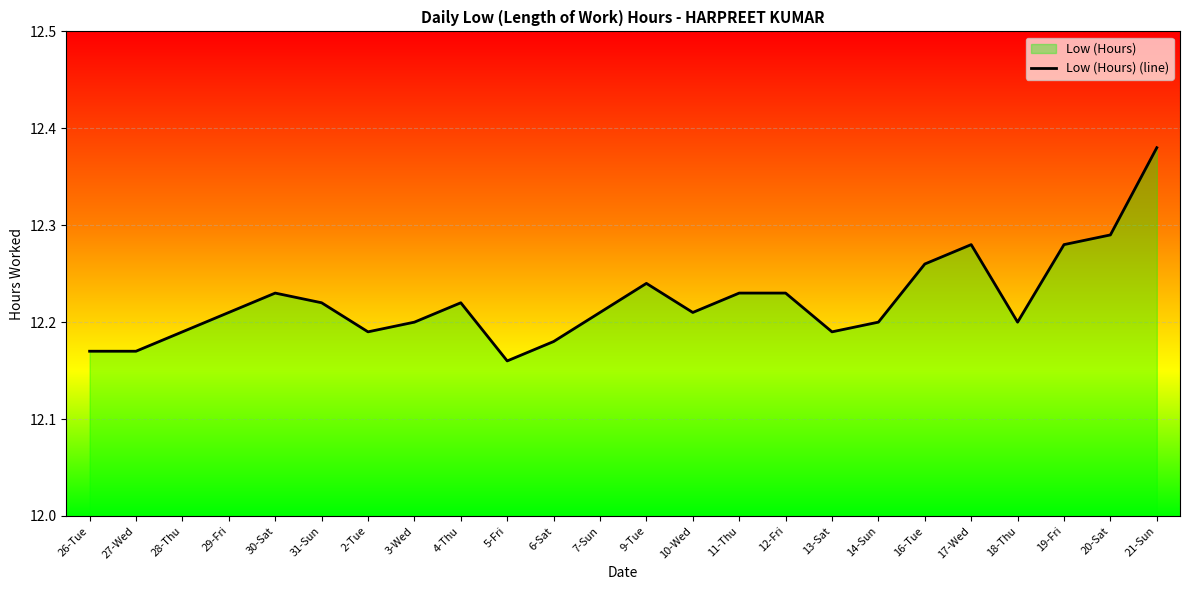

True or false: the data shows 17.7 at 12-Fri.

False